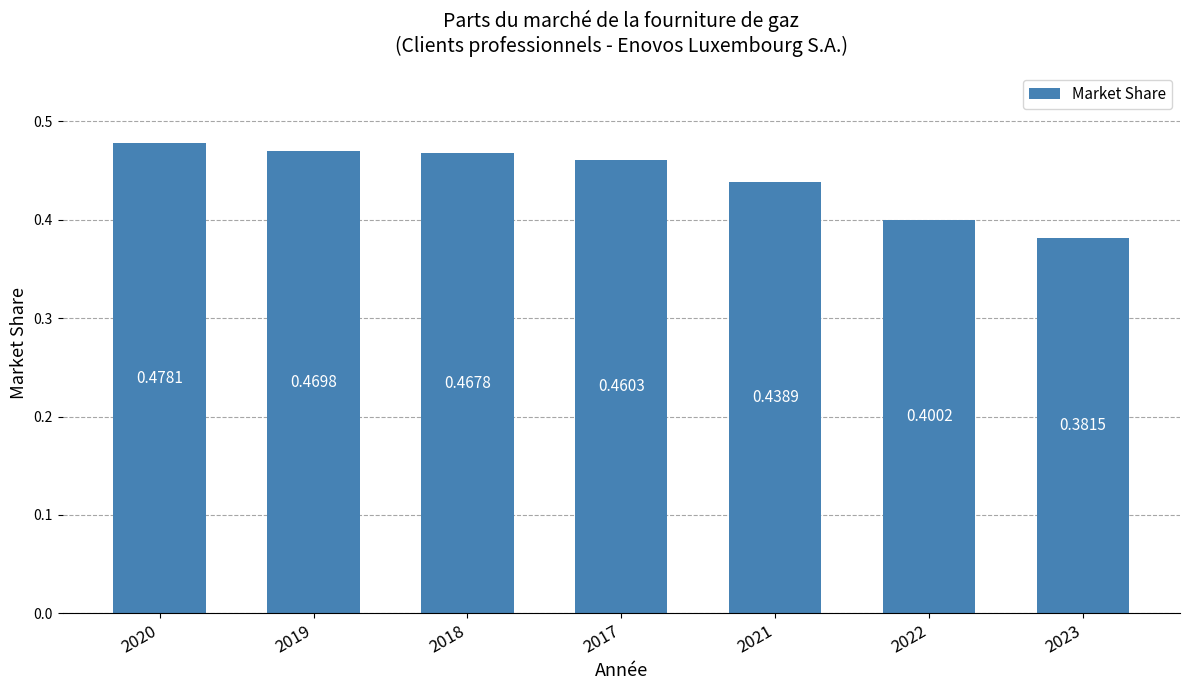

What is the sum of all values?

3.1